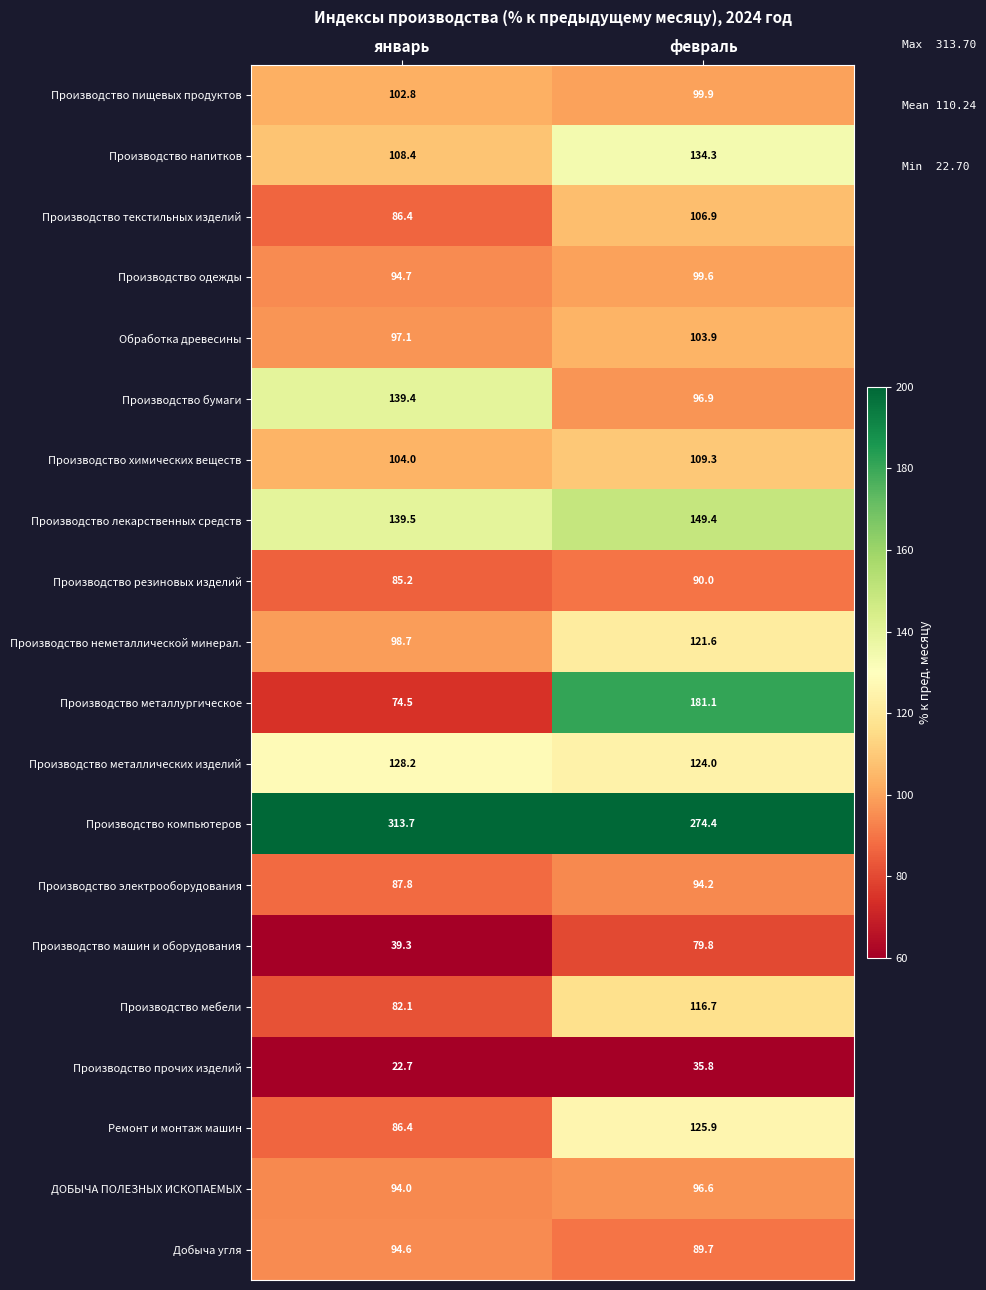

Which series has the widest spread of values?

Производство металлургическое